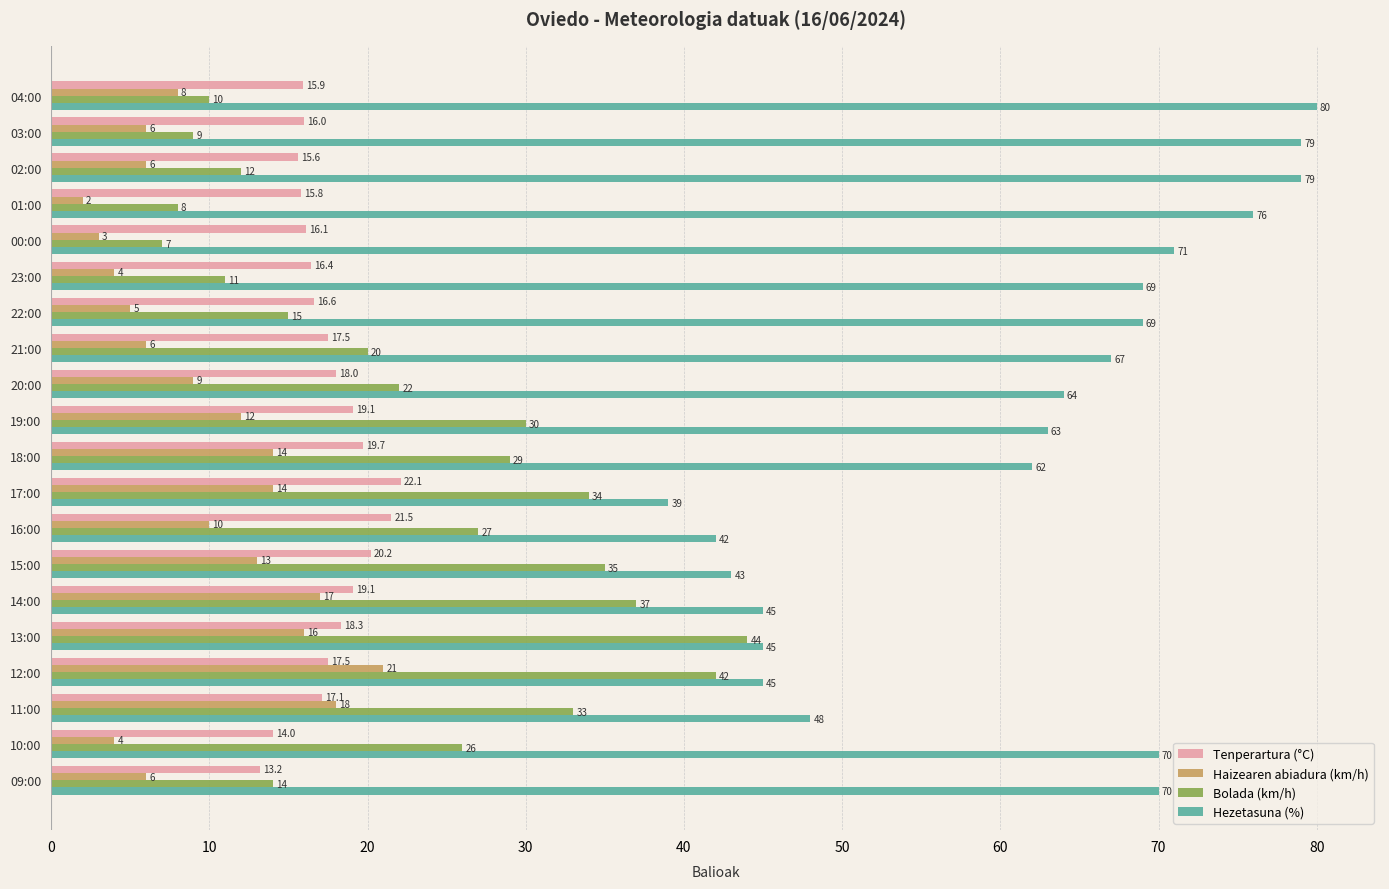

At how many categories does at least one series exceed 24?

20